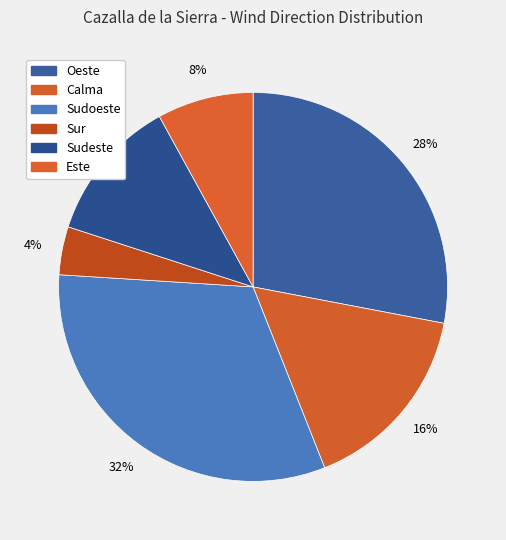

How many slices are in this pie chart?

6